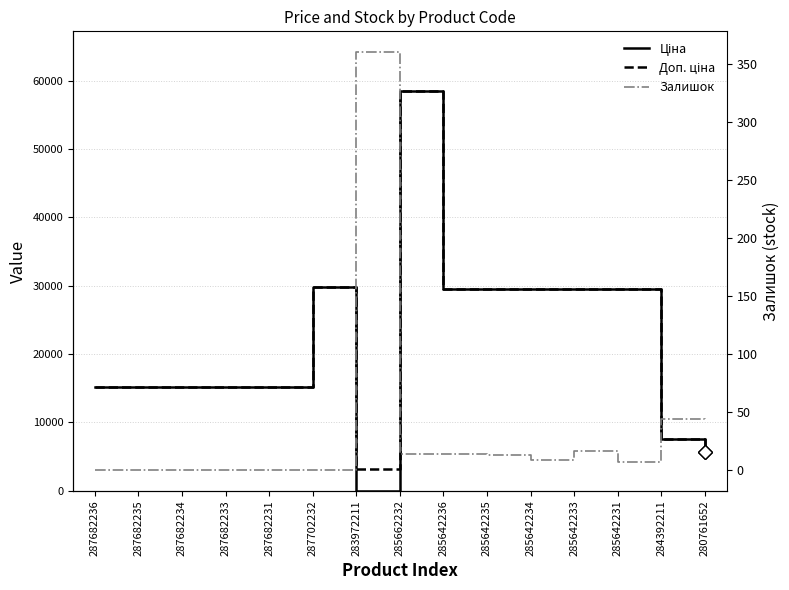

True or false: Доп. ціна and Залишок intersect in this chart.

False